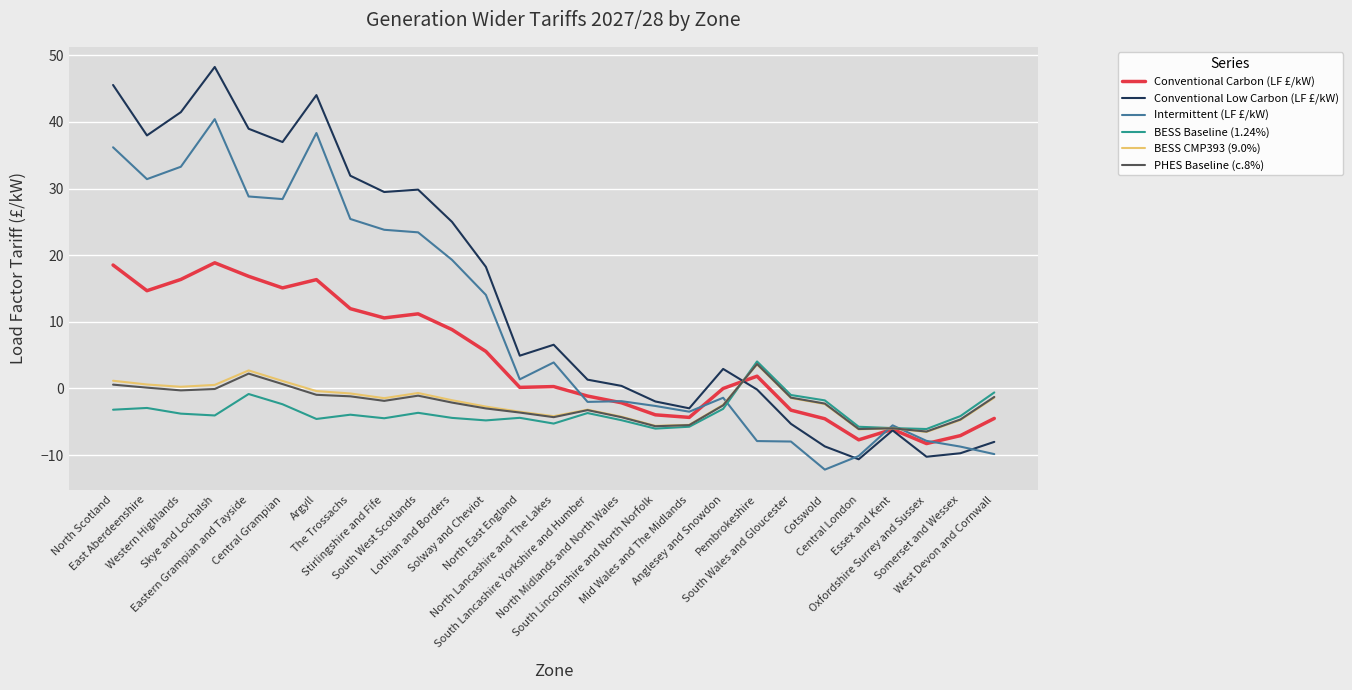

What is the average value of the PHES Baseline (c.8%) series?

-2.2